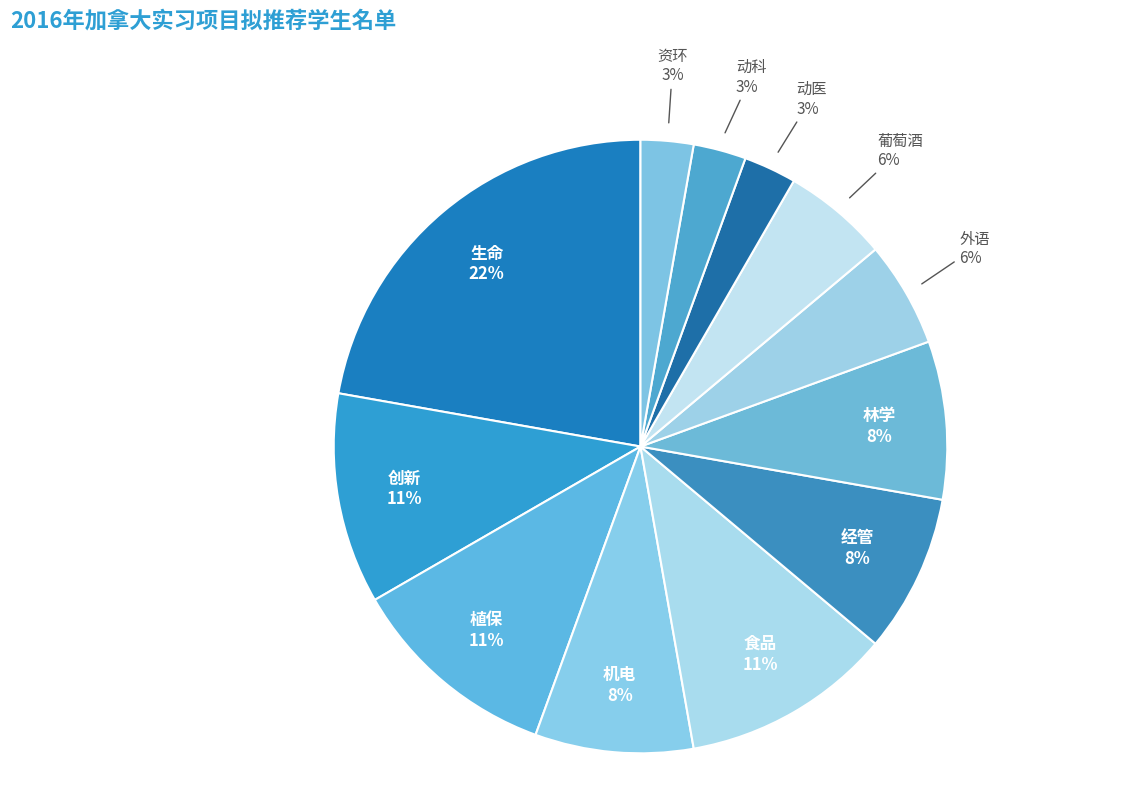

What percentage is the 植保 slice, to the nearest percent?

11%